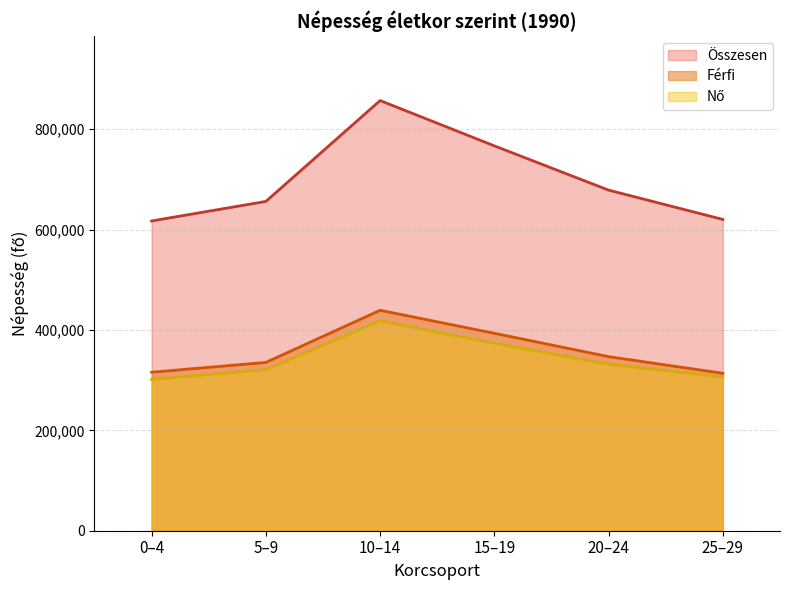

The Férfi series shows 315808 at 0-4. True or false?

True